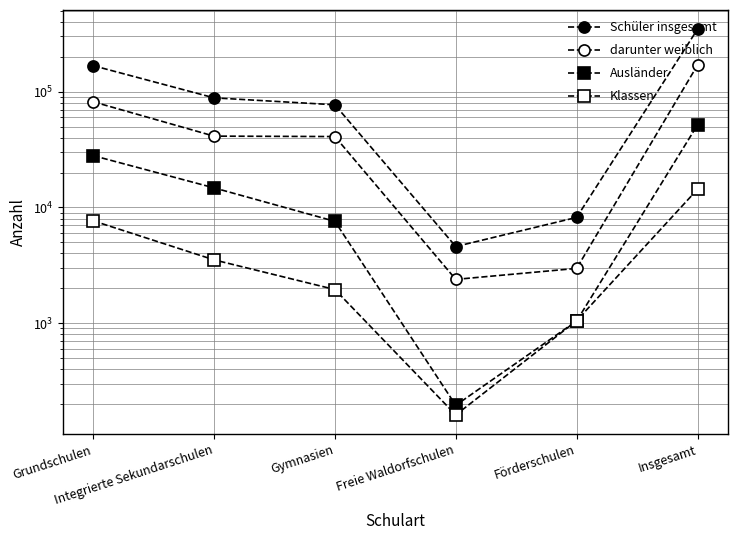

What are all the series names shown in the legend?

Schüler insgesamt, darunter weiblich, Ausländer, Klassen